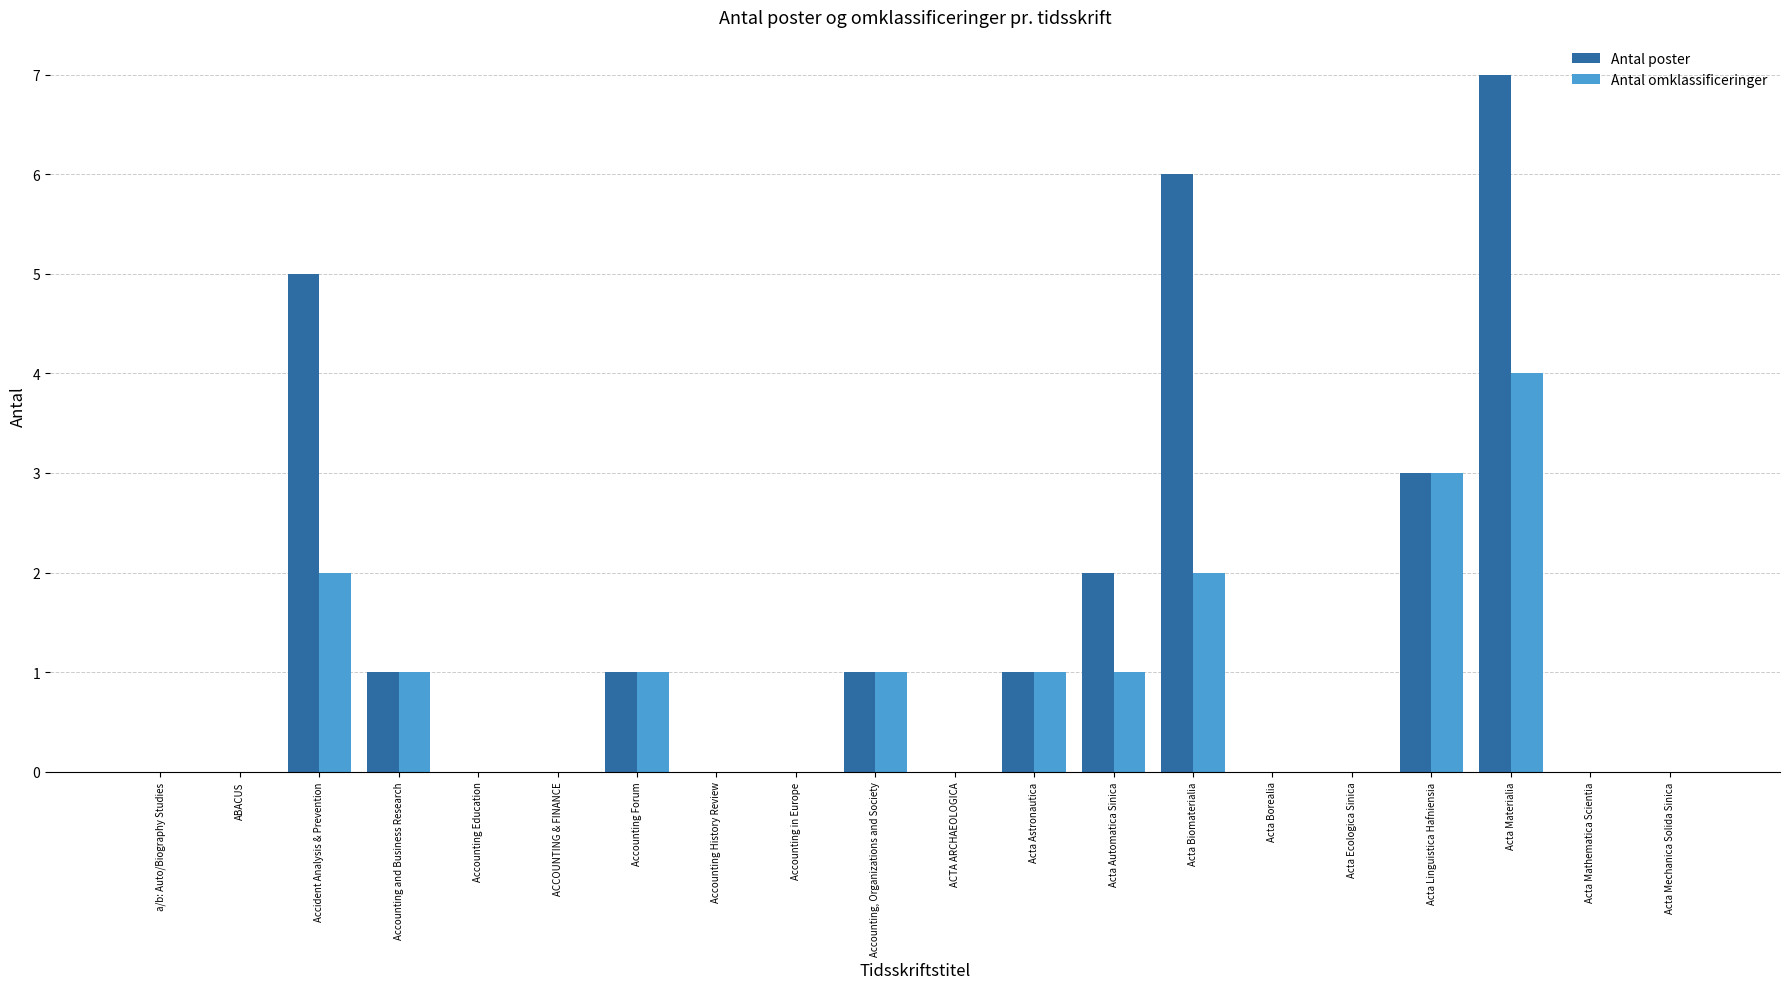

Is the value of Antal poster at Accounting Forum greater than the value of Antal omklassificeringer at Accounting in Europe?

Yes